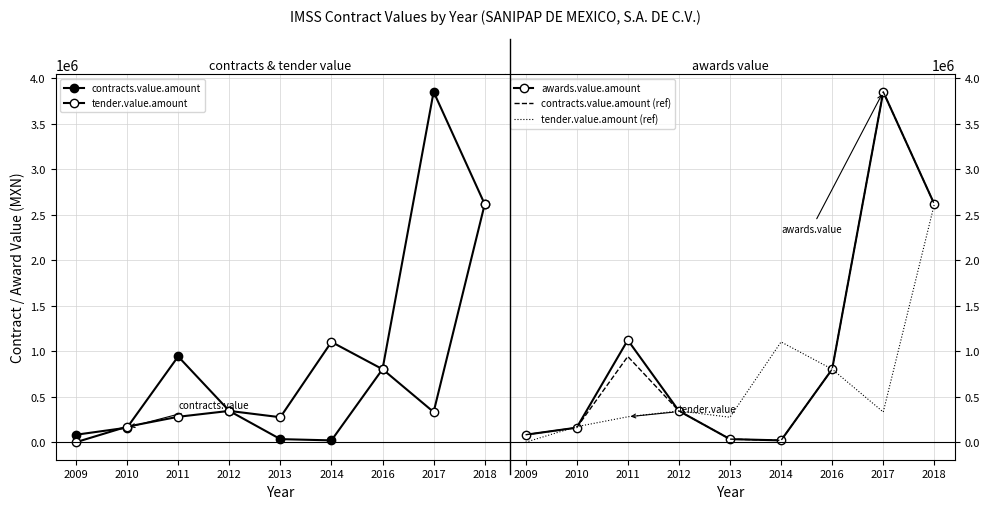

In tender.value.amount, how many points are lower than both neighbors (excluding endpoints)?

2